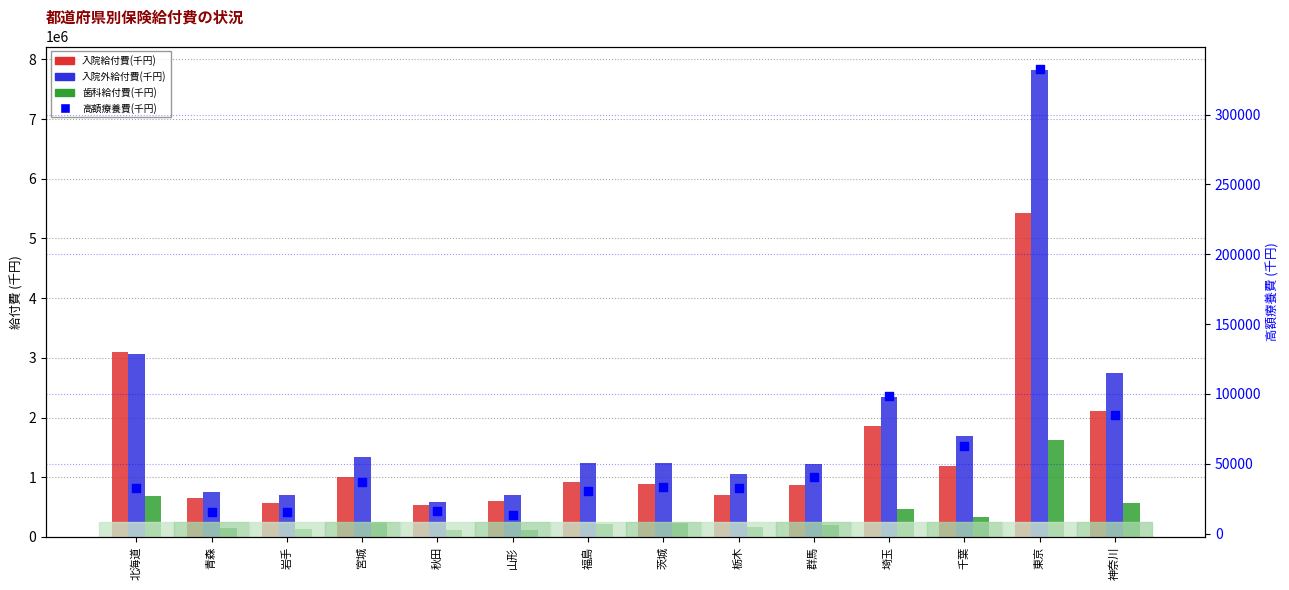

Which series contains the lowest Y value?

高額療養費(千円)